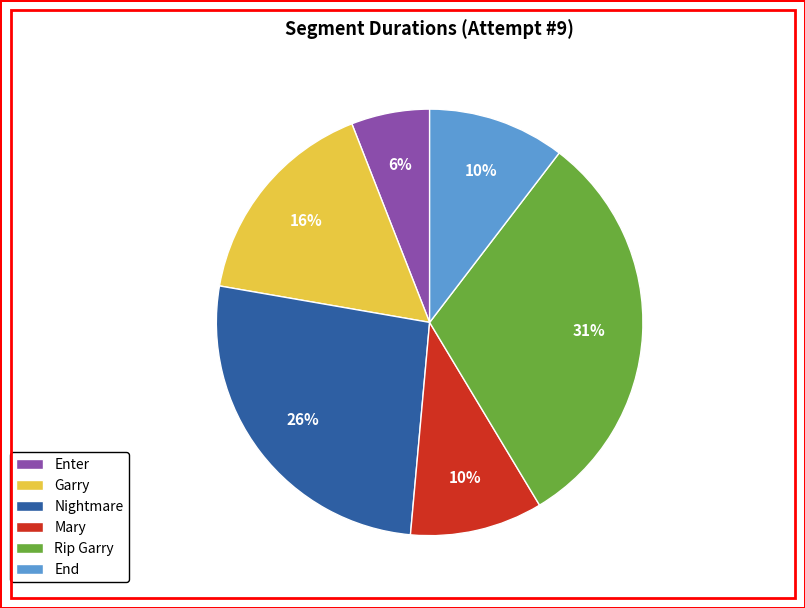

To the nearest percent, what portion does Rip Garry represent?

31%